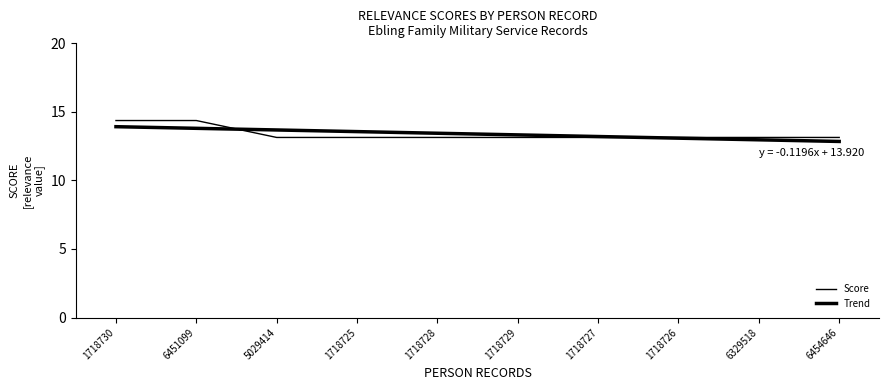

What is the total value across all series at 1718727?

26.3